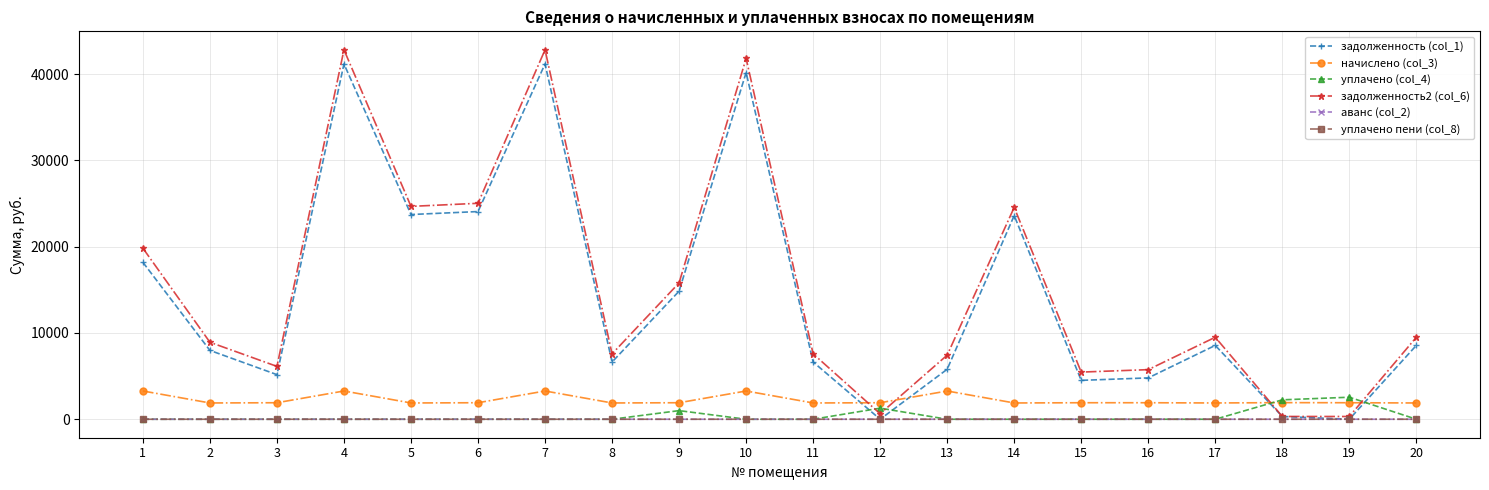

What is the maximum value shown in the chart?

42829.9